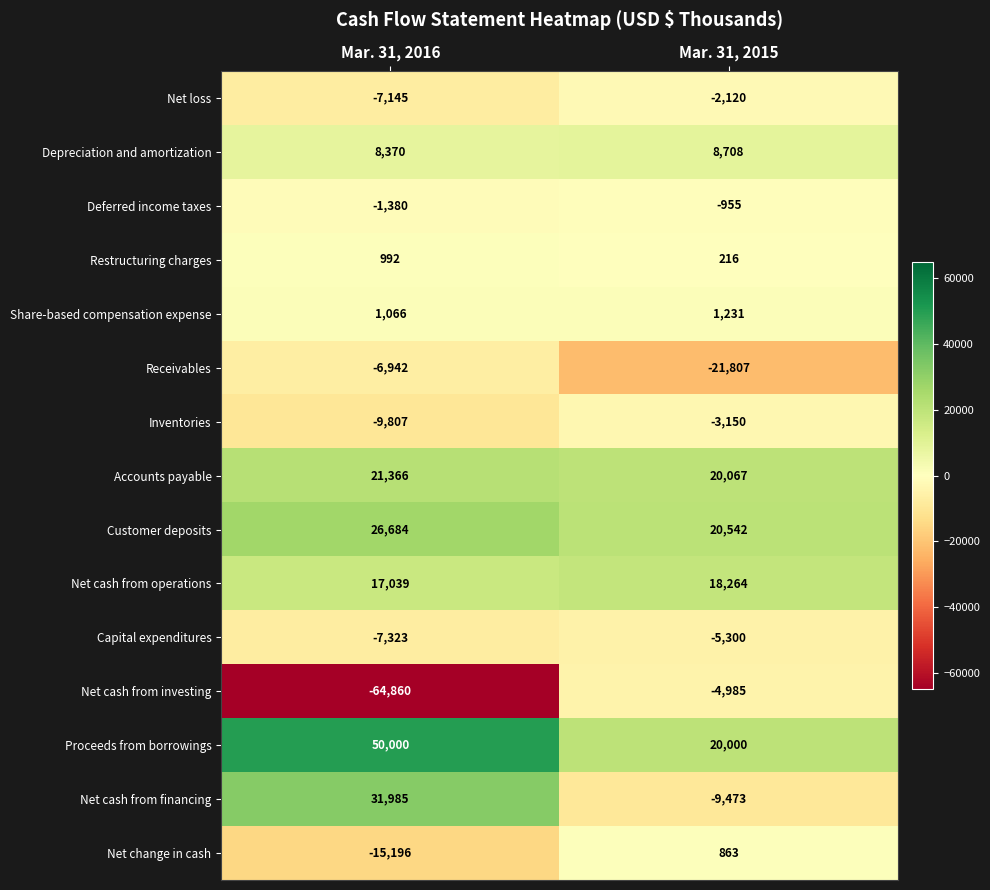

Between Mar. 31, 2016 and Mar. 31, 2015, which series saw the biggest shift?

Net cash from investing